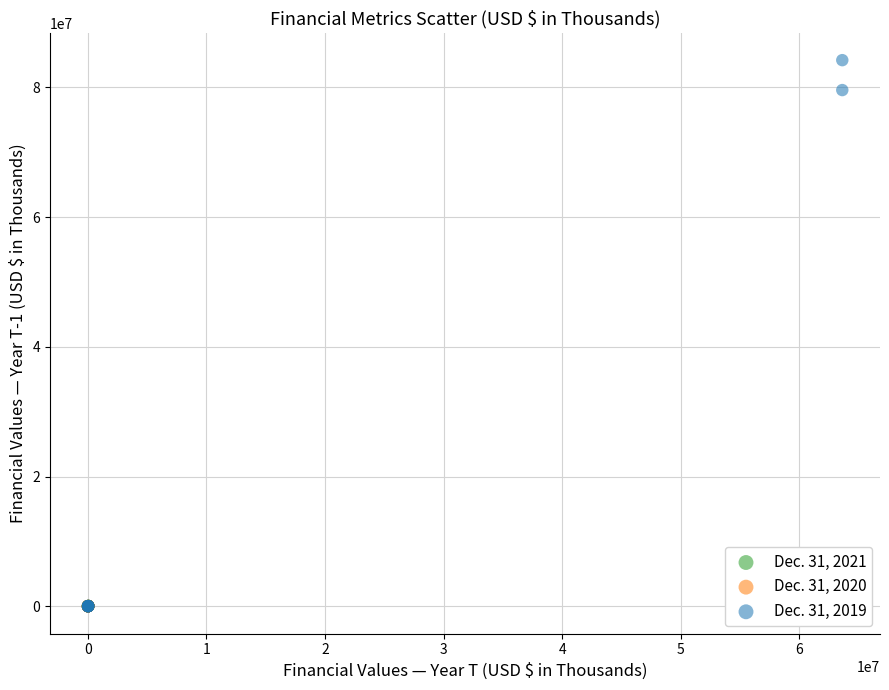

Which series has the largest Y range (max minus min)?

Dec. 31, 2019